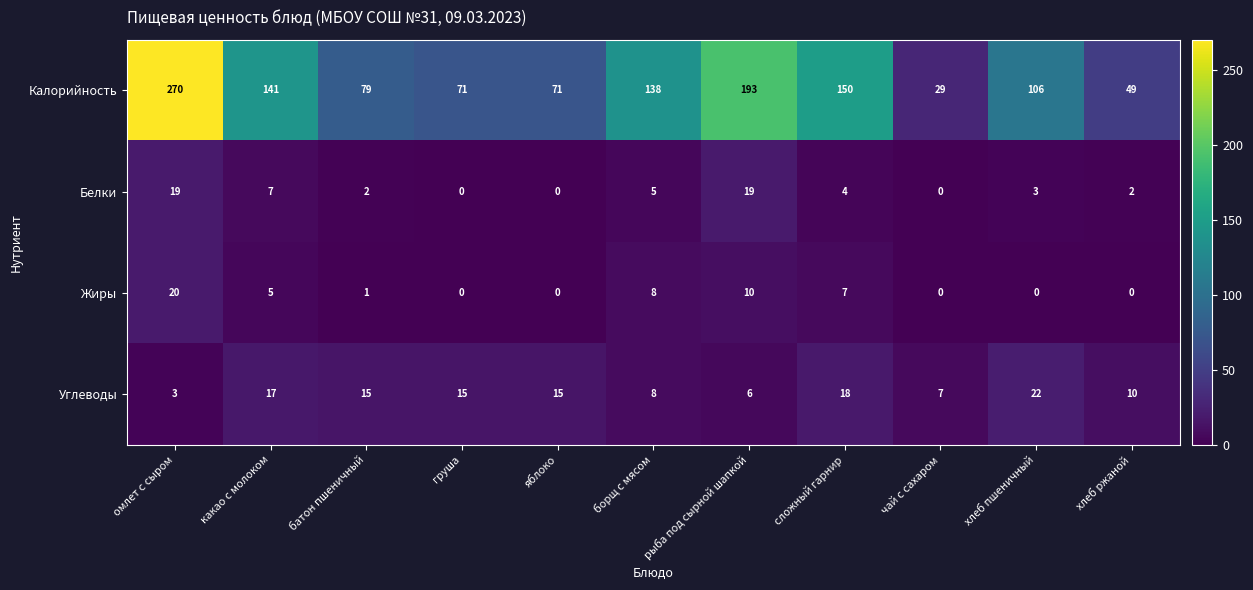

What is the spread (max minus min) of values at рыба под сырной шапкой?

187